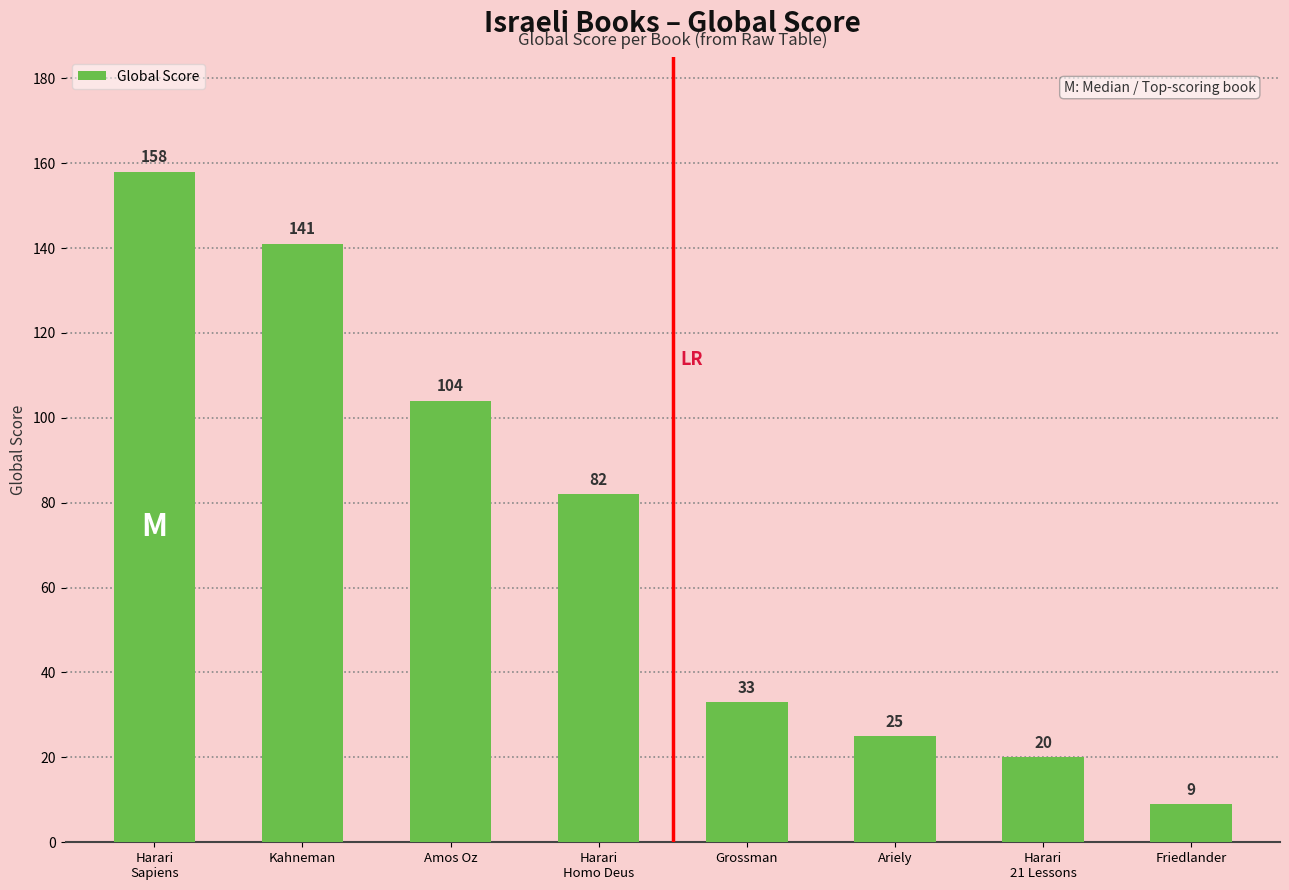

Rank the categories by value from highest to lowest.

Harari
Sapiens, Kahneman, Amos Oz, Harari
Homo Deus, Grossman, Ariely, Harari
21 Lessons, Friedlander